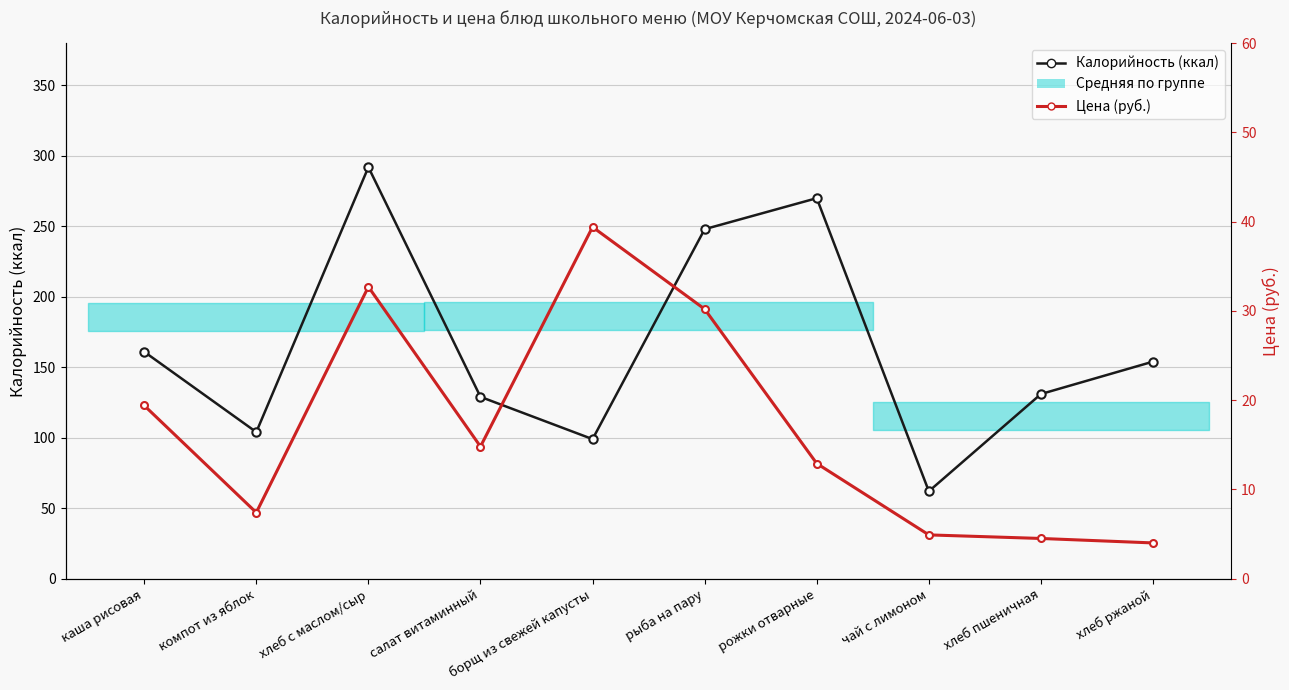

Does the chart have visible grid lines?

Yes